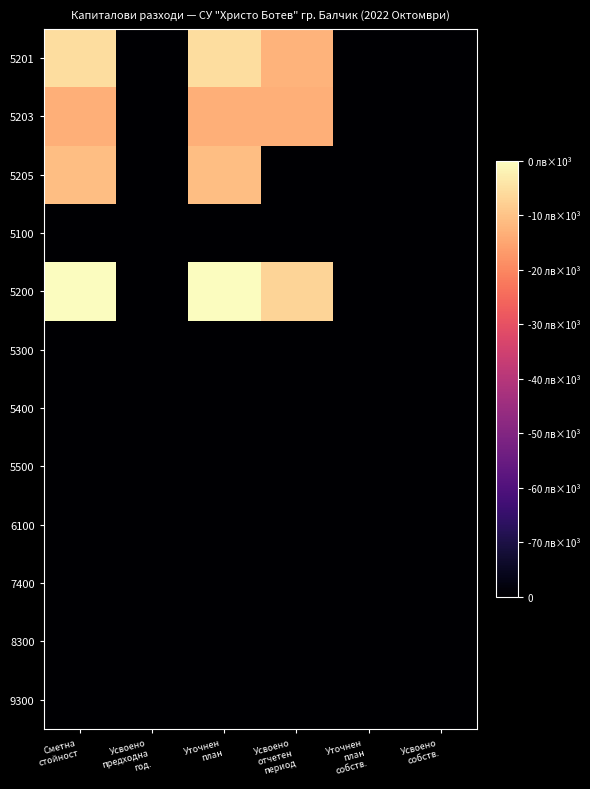

Which has a higher value, Усвоено
собств. or Сметна
стойност?

Сметна
стойност